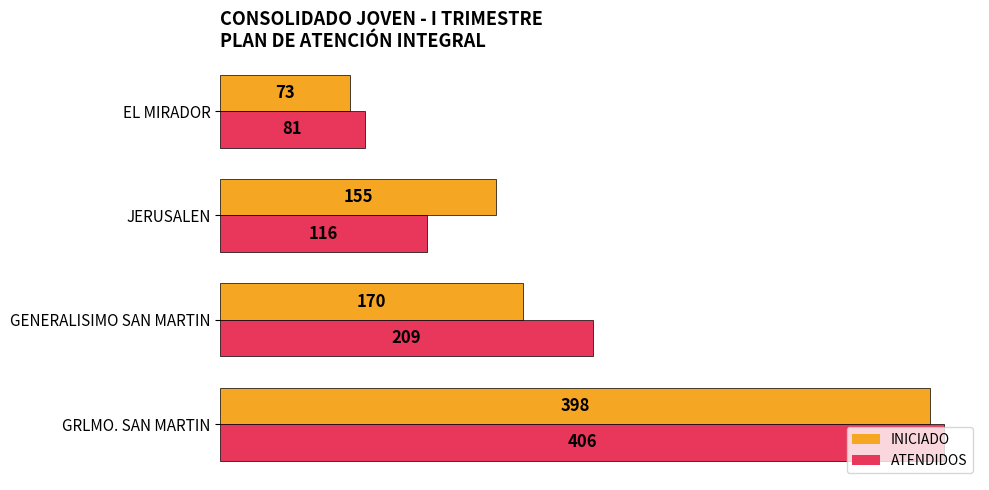

The ATENDIDOS series shows 406 at GRLMO. SAN MARTIN. True or false?

True